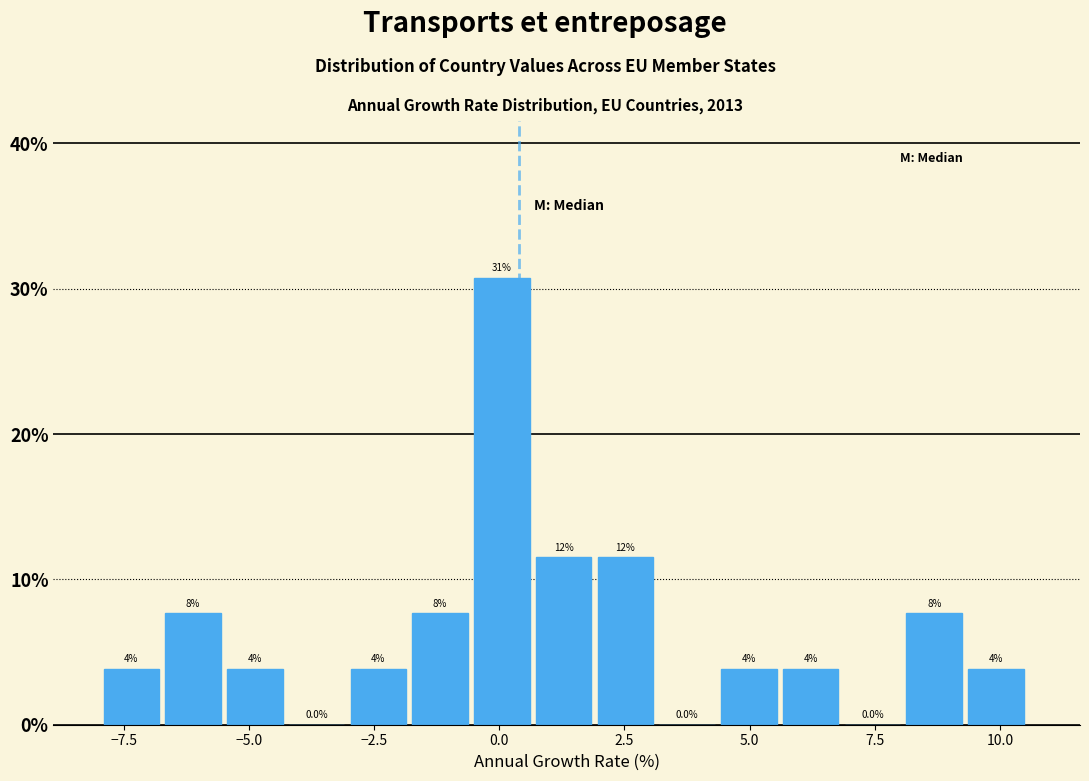

Around what value on the x-axis is the tallest bar? Give the approximate position of its centre, as read against the axis.

0.0